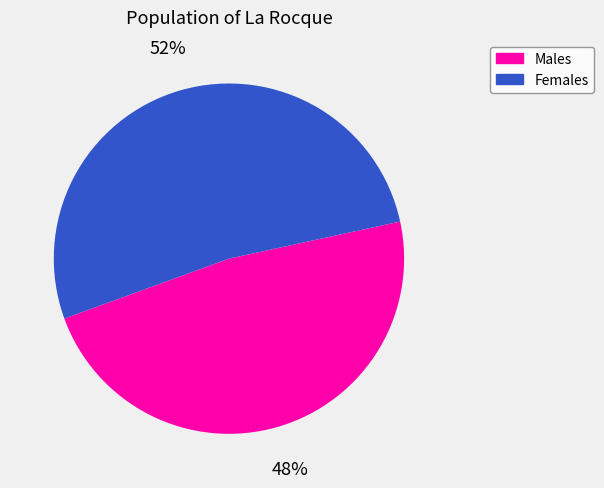

Which category has the smallest portion of the pie?

Males